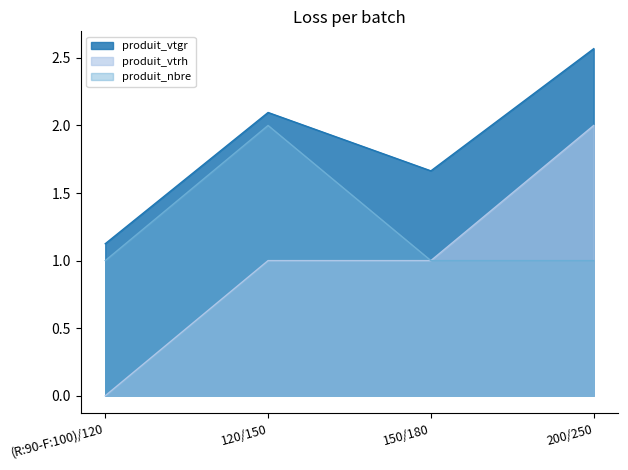

At which label is produit_vtrh closest to 1?

120/150